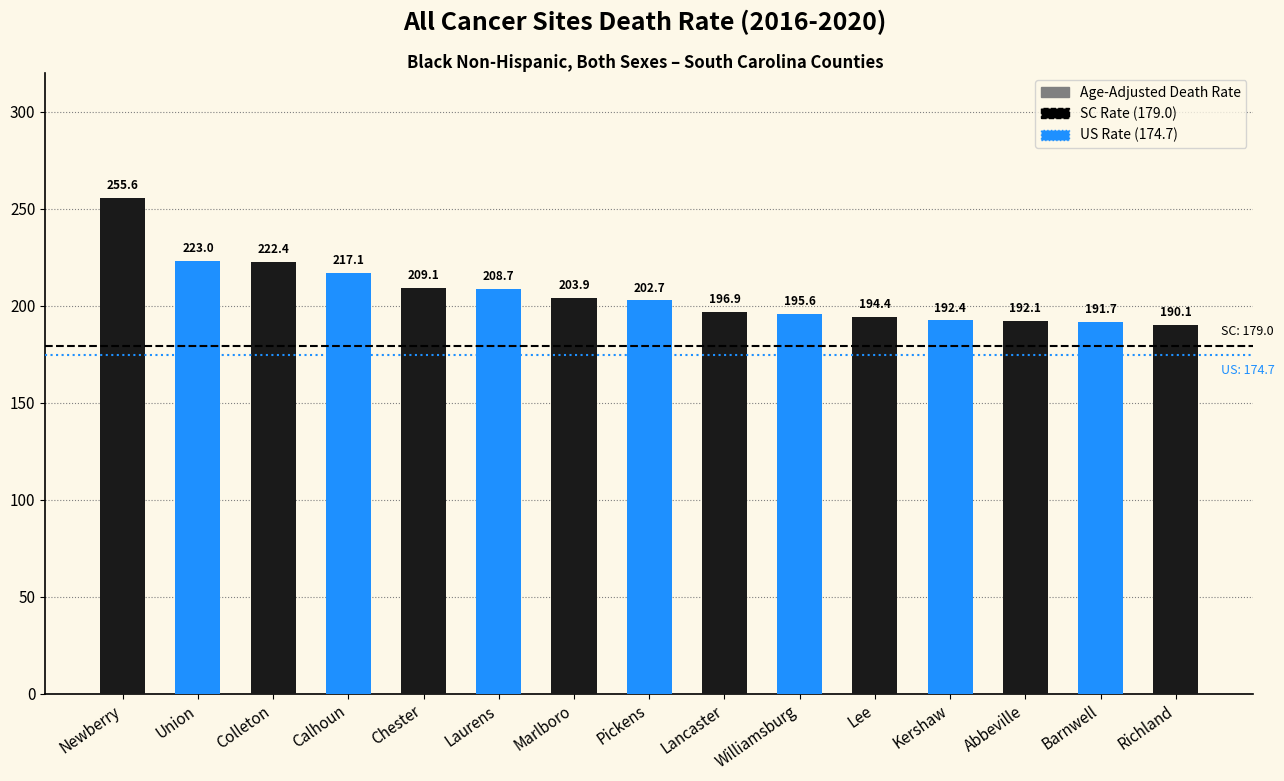

Which label corresponds to the smallest value in the chart?

Richland